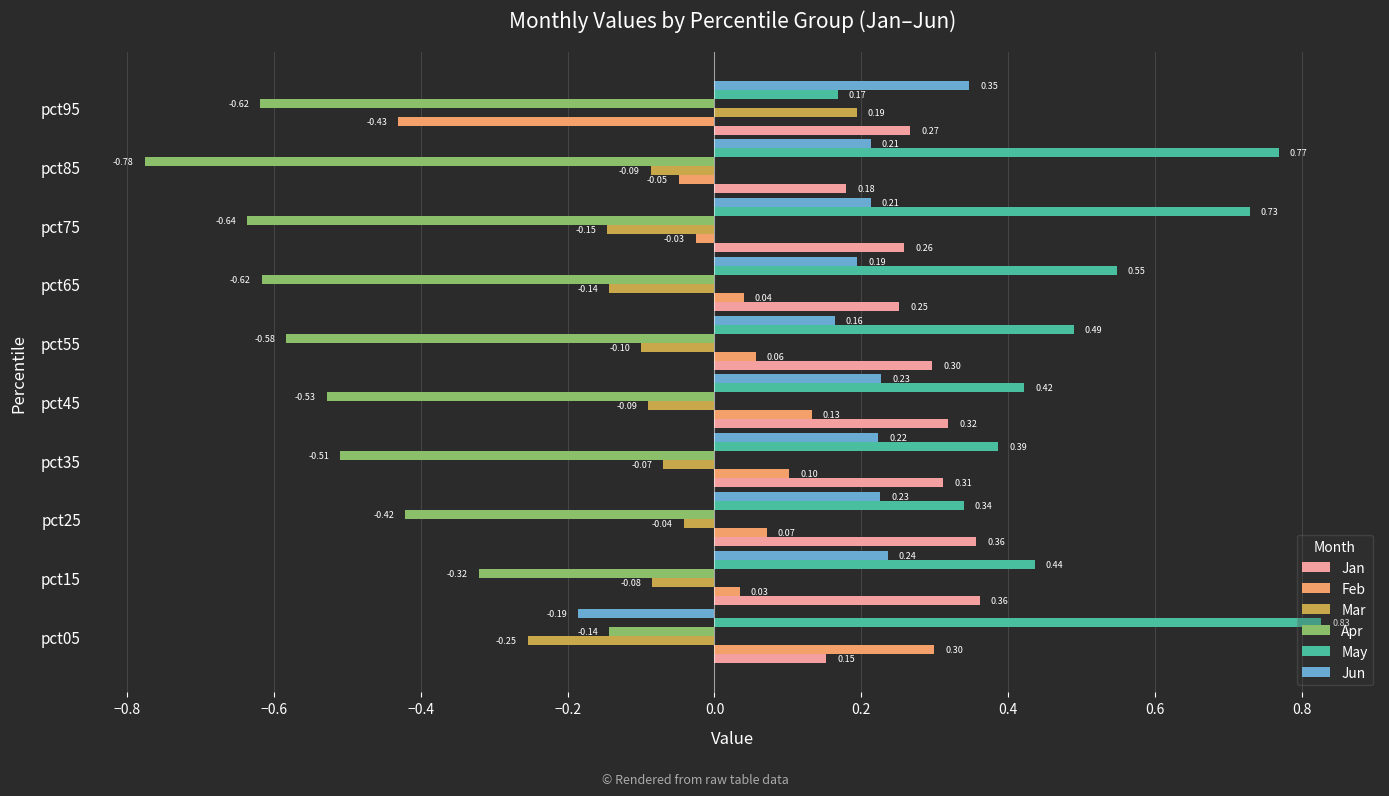

What is the average value of the Jan series?

0.3